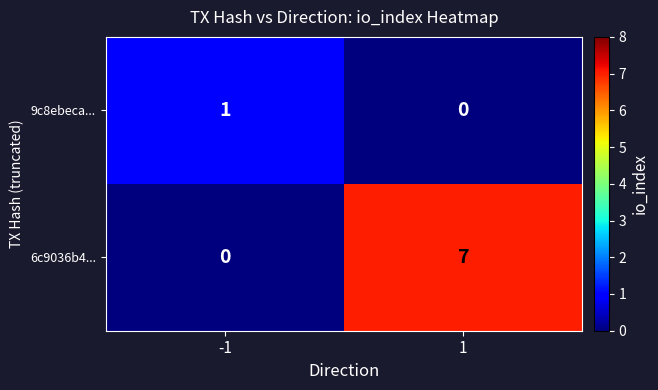

Reading left to right, extract all data points from this chart.

9c8ebeca...: -1=1	1=0
6c9036b4...: -1=0	1=7